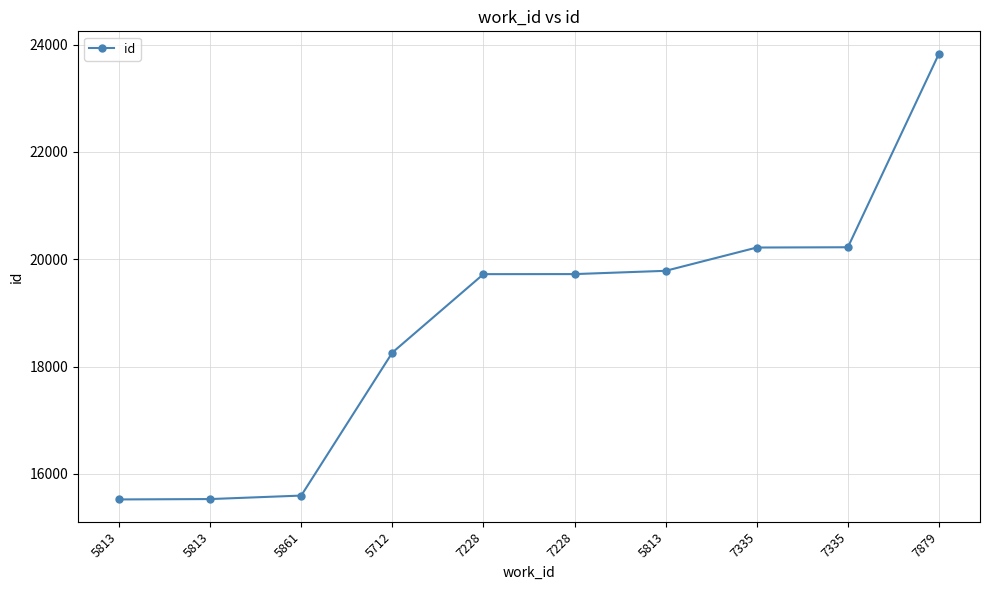

What is the average value?

18840